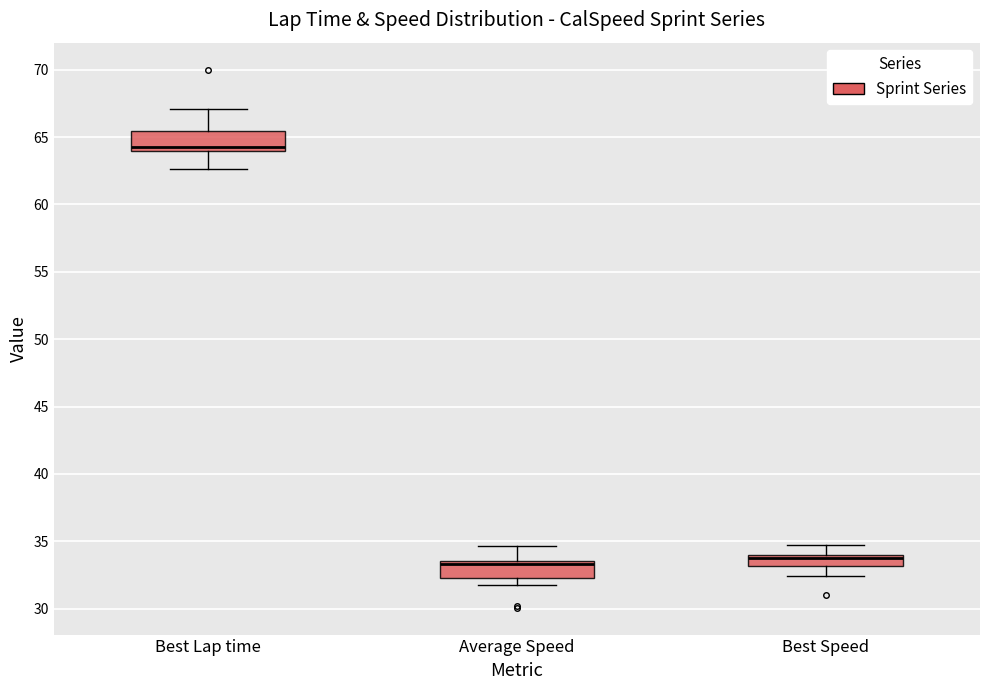

Reading left to right, read every box against the y-axis: the position of its median line, the range the box covers, and the ends of its whiskers. The values are not printed on the chart, so give them approximately, as read against the axis.

Best Lap time: median 64.5, box 64.0 to 65.5, whiskers 62.5 to 67.0
Average Speed: median 33.5 (just below the box's upper edge), box 32.5 to 33.5, whiskers 32.0 to 34.5
Best Speed: median 34.0 (just below the box's upper edge), box 33.0 to 34.0, whiskers 32.5 to 34.5